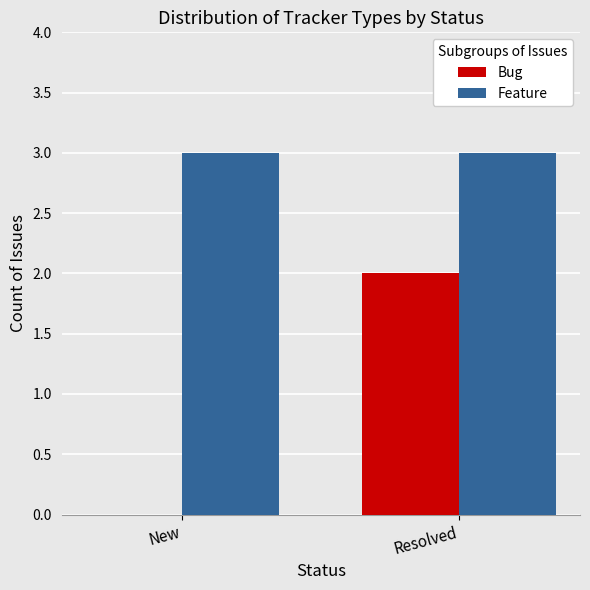

Reading right to left, what are all the values shown in this chart?

Bug: 2	0
Feature: 3	3